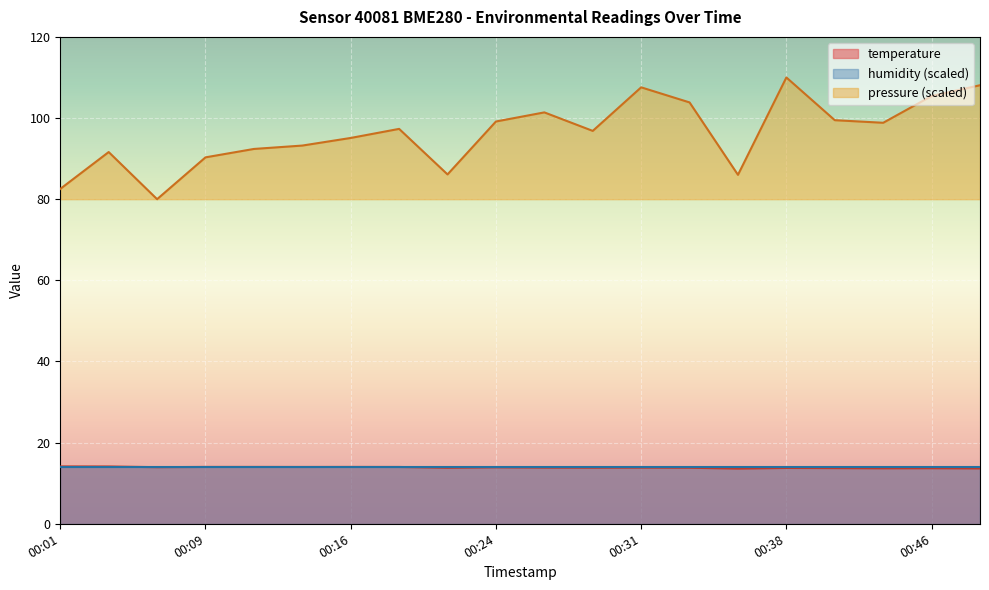

Reading right to left, list all the values displayed in this chart.

temperature: 13.6	13.7	13.7	13.7	13.8	13.6	13.8	13.8	13.8	13.8	13.9	13.8	14.0	14.0	14.0	14.0	14.0	13.9	14.1	14.1
pressure_norm: 108.1	105.4	98.8	99.5	110.0	86.0	103.8	107.6	96.8	101.4	99.1	86.1	97.3	95.1	93.2	92.4	90.3	80.0	91.6	82.5